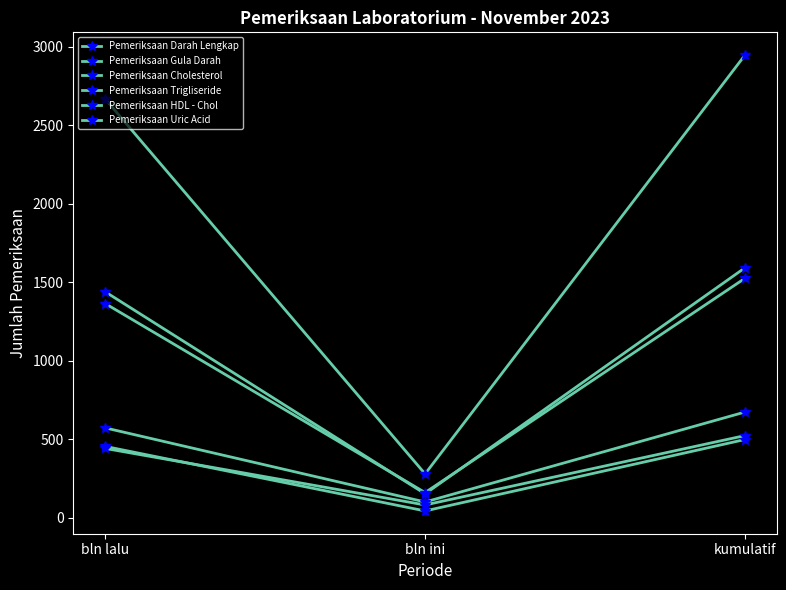

Where does the Pemeriksaan HDL - Chol series first go above 442?

kumulatif